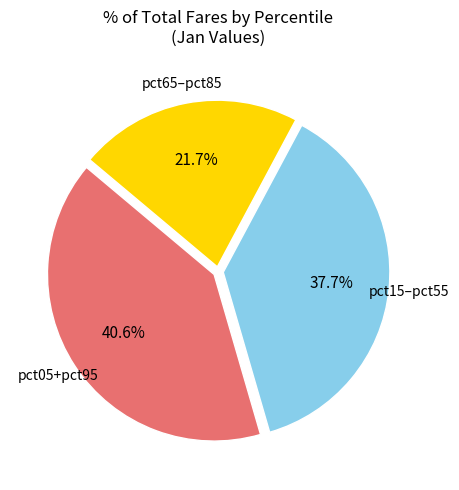

Does any single category account for the majority?

No